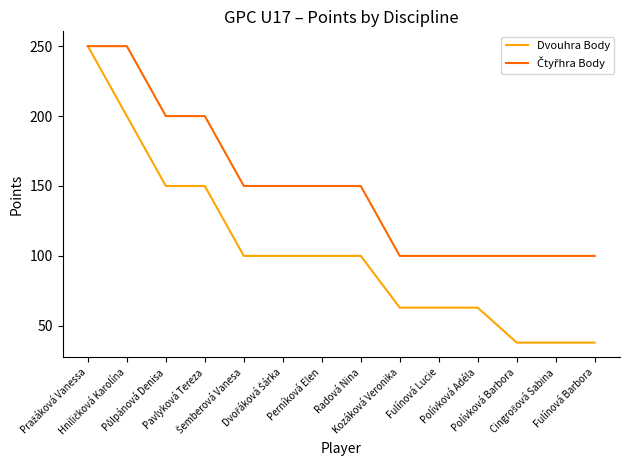

What is the smallest value displayed?

38